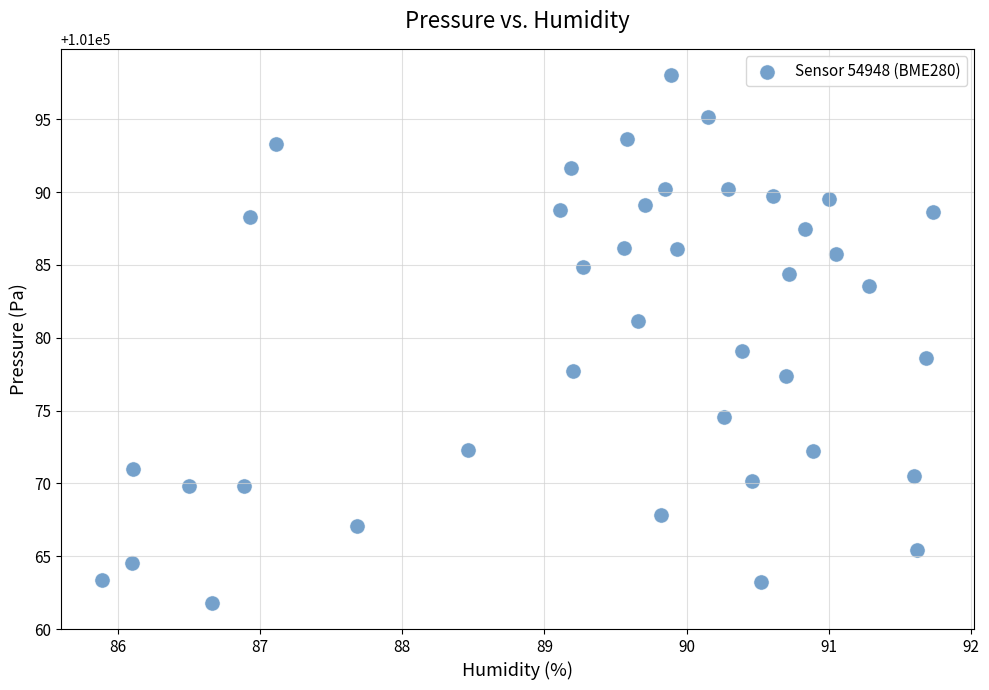

What is the range of X values (max minus min)?

5.8